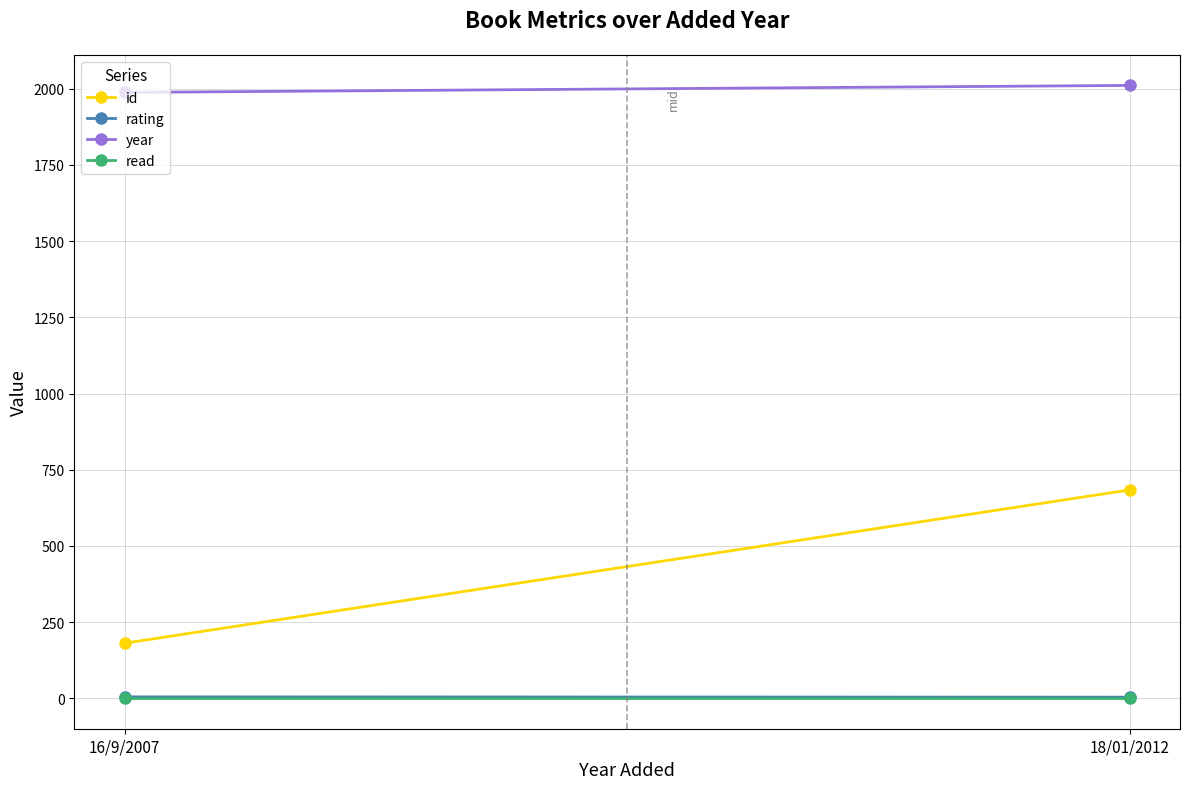

Is it true that rating equals 5 at 16/9/2007?

True